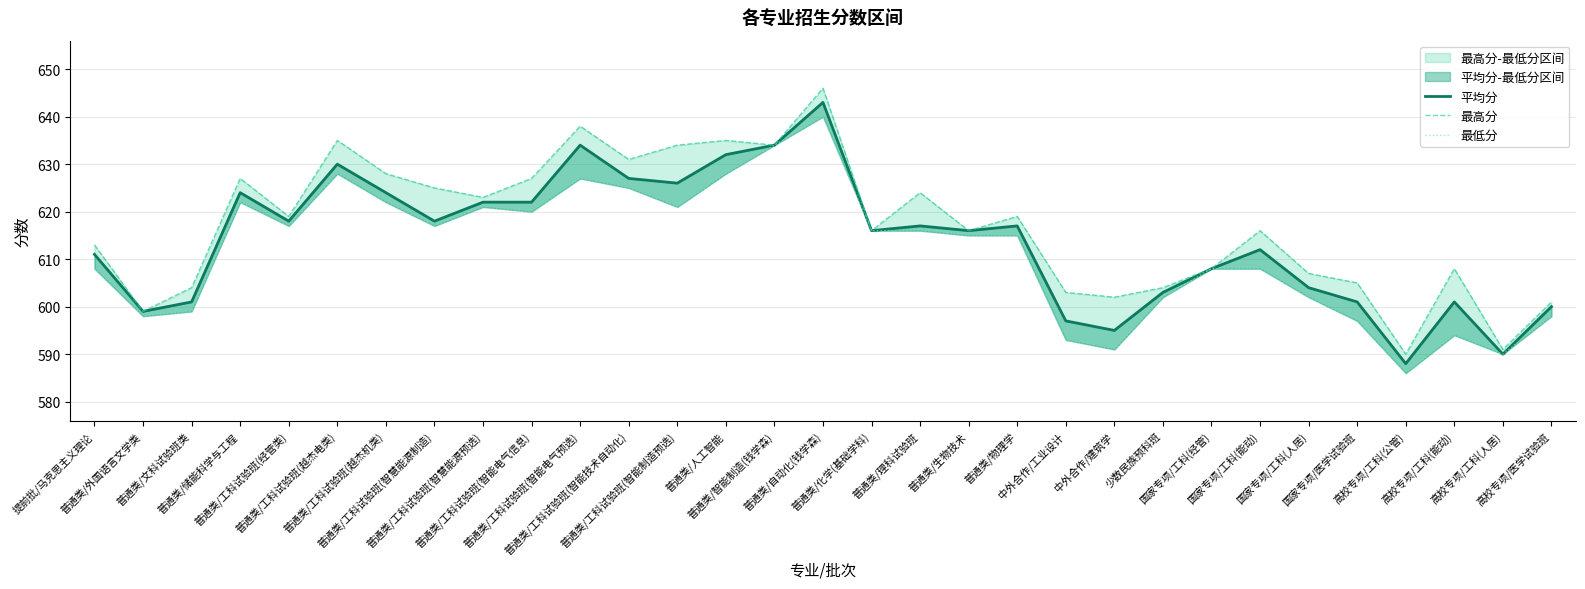

At which category does 最低分 reach its first local peak?

普通类/储能科学与工程